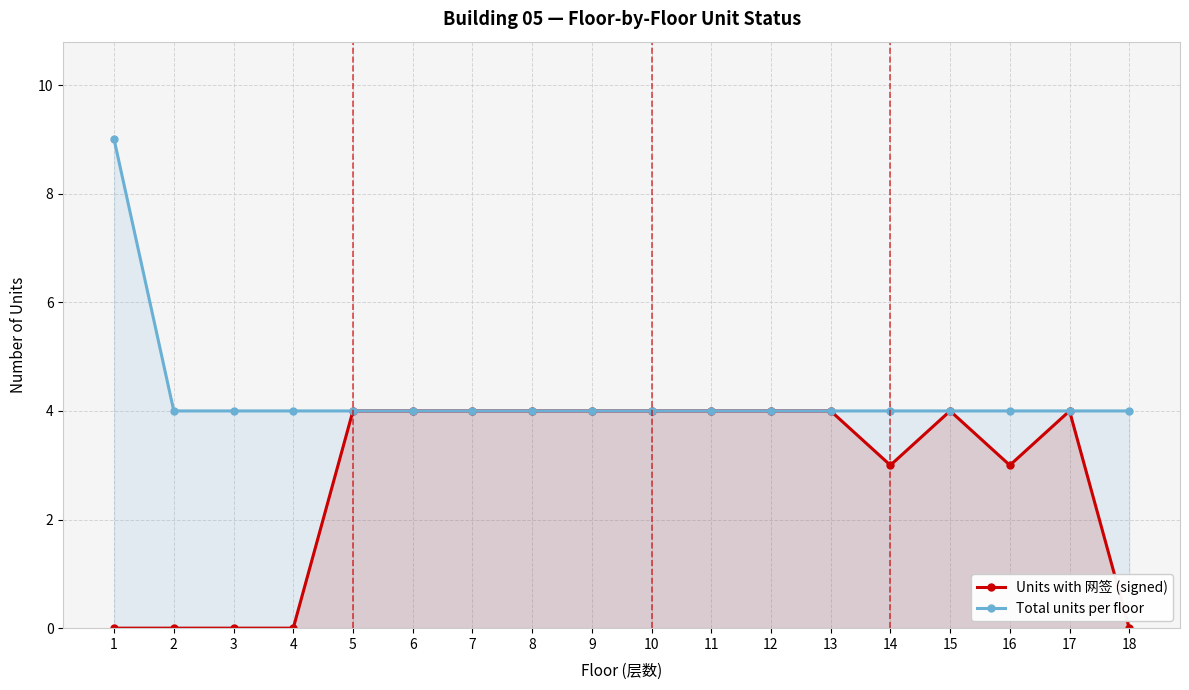

True or false: Total units per floor and Units with 网签 (signed) intersect in this chart.

False